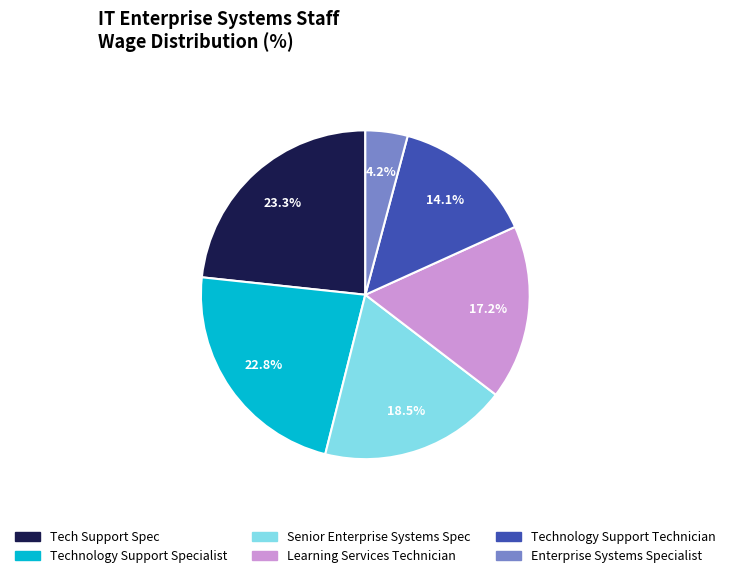

What is the total percentage of Technology Support Technician and Learning Services Technician?

31.3%